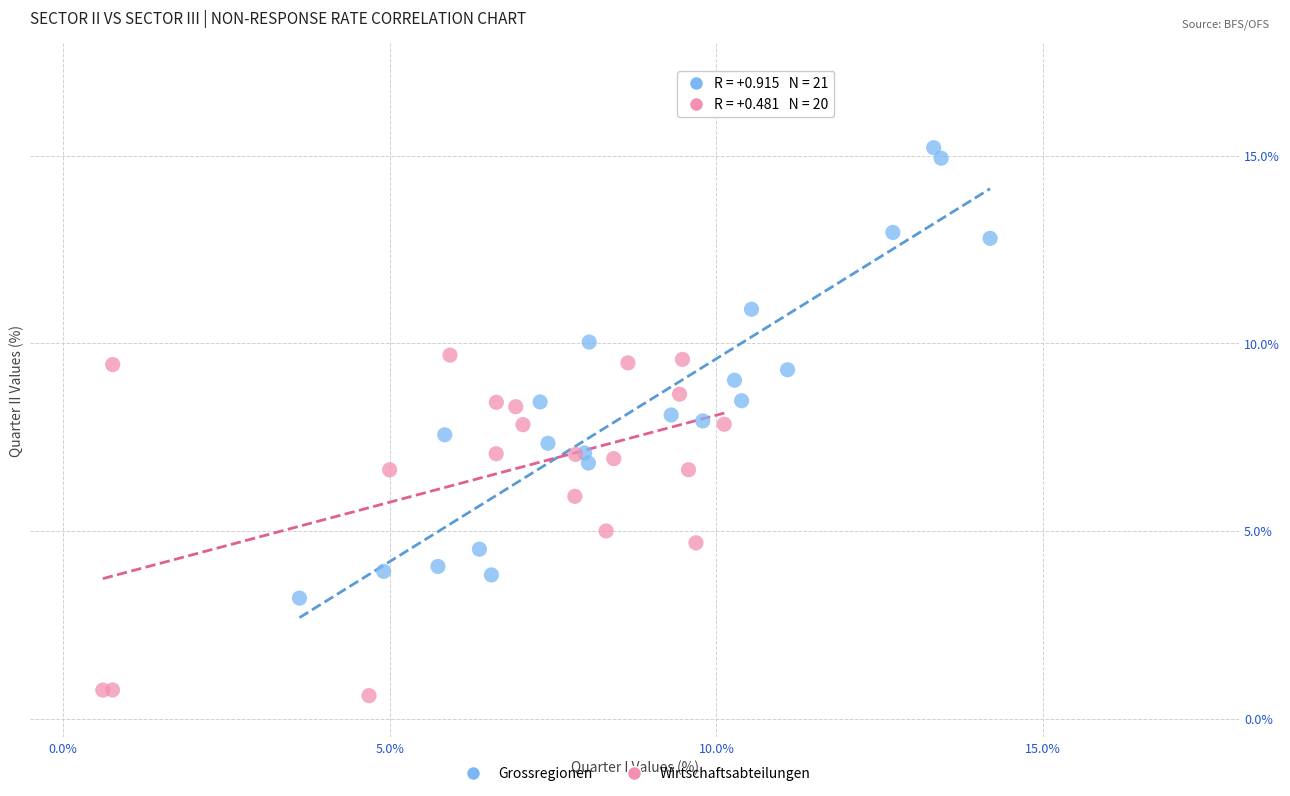

Which series has the largest Y range (max minus min)?

Grossregionen